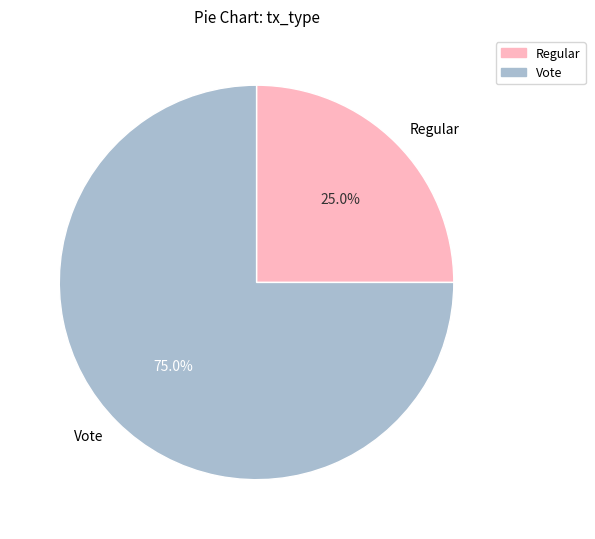

To the nearest percent, what portion does Vote represent?

75%